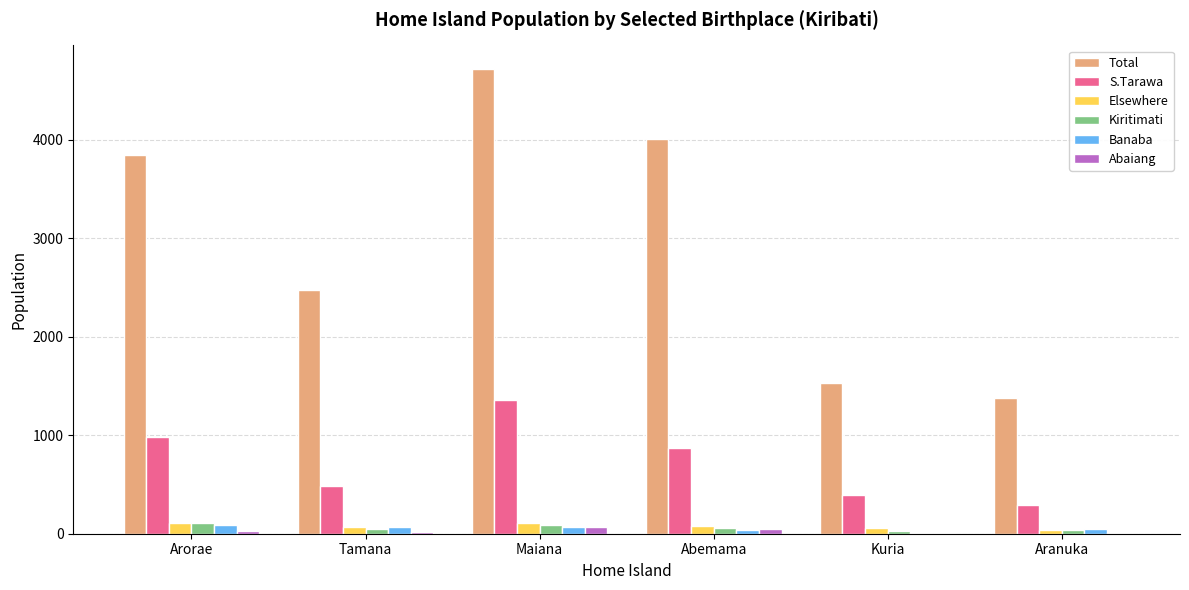

Which series has the largest range (max minus min)?

Total